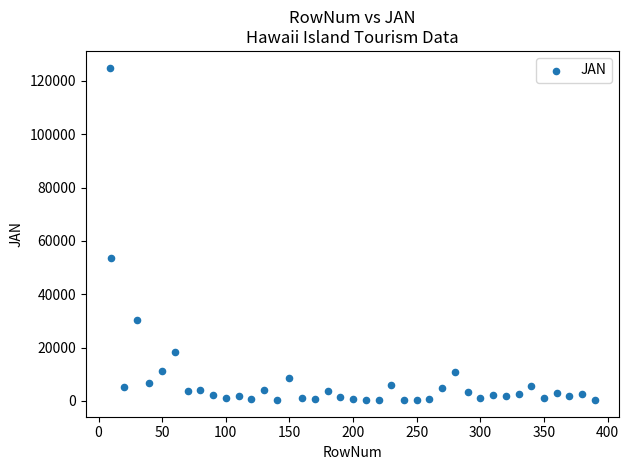

What is the range of Y values (max minus min)?

124691.3